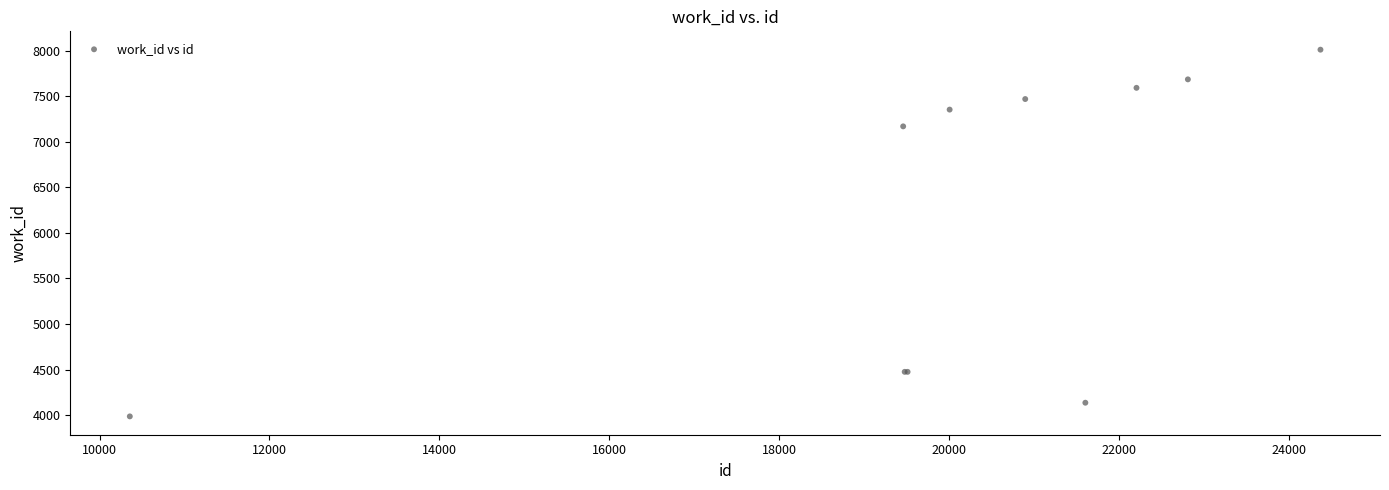

What Y value in the scatter plot is closest to 5999?

7170